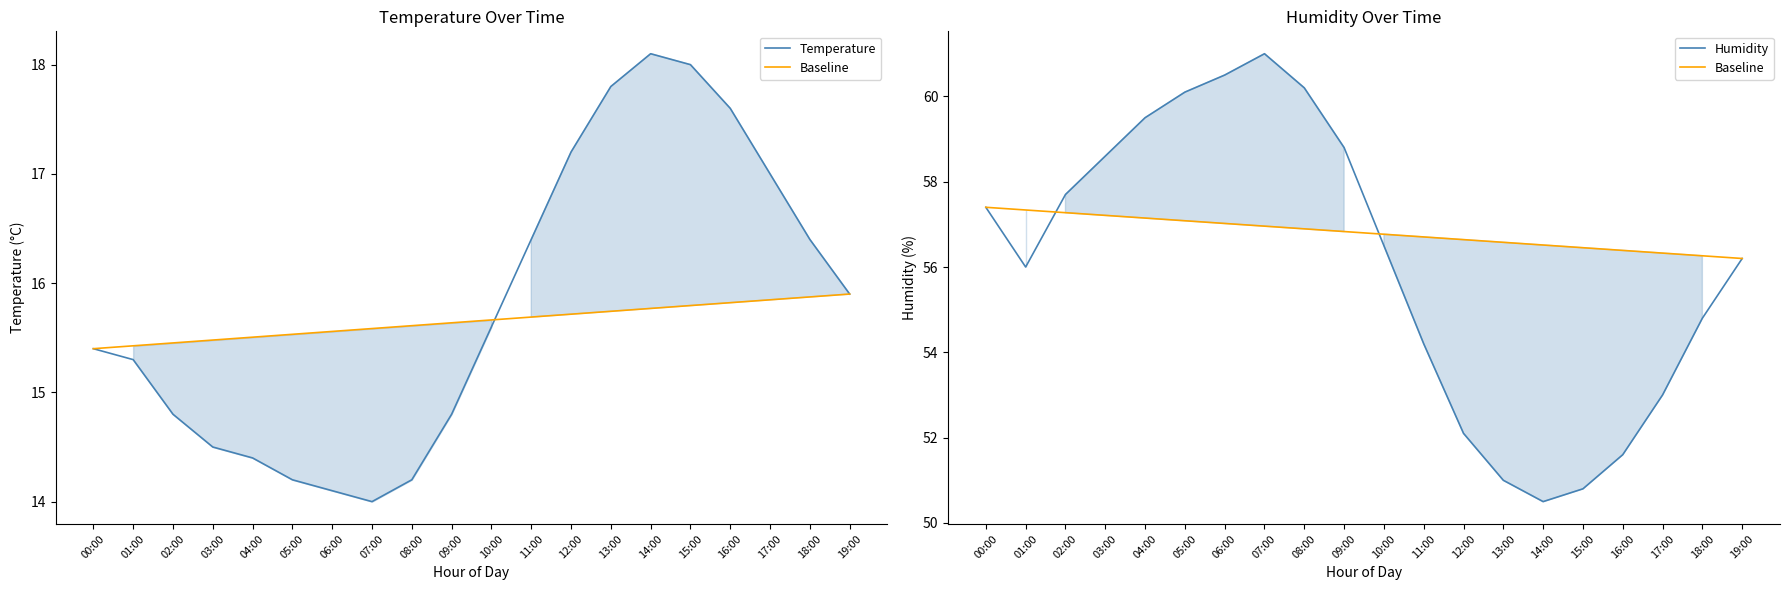

List the series in order of their peak value, highest first.

Humidity, Baseline, Temperature